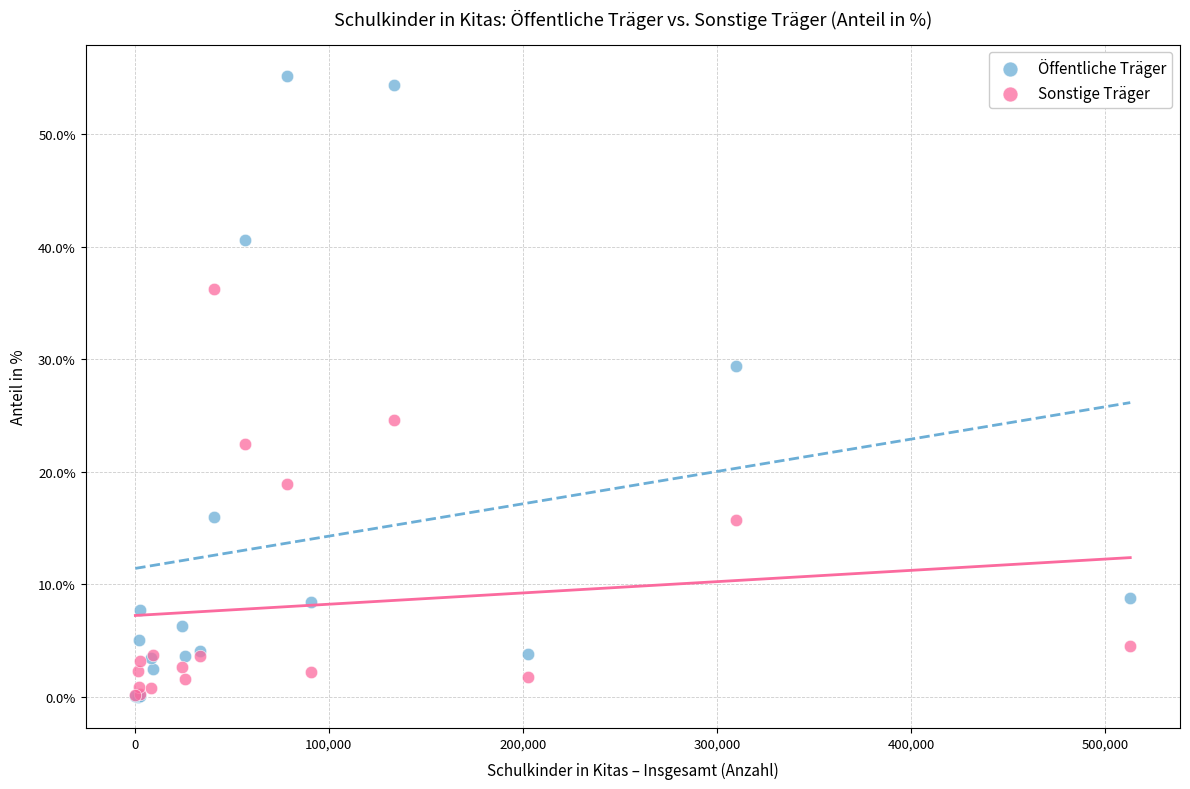

In the Sonstige Träger series, what Y value is closest to 18?

18.9